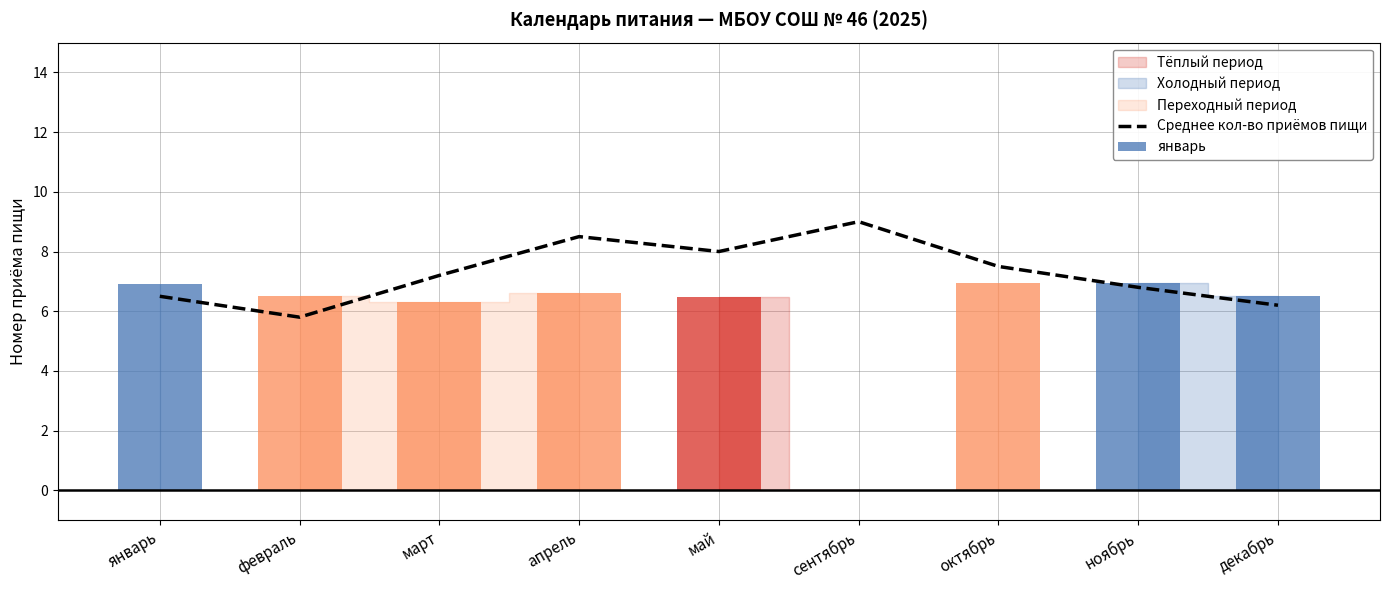

List the labels in order of value, largest first.

сентябрь, апрель, май, октябрь, март, ноябрь, январь, декабрь, февраль